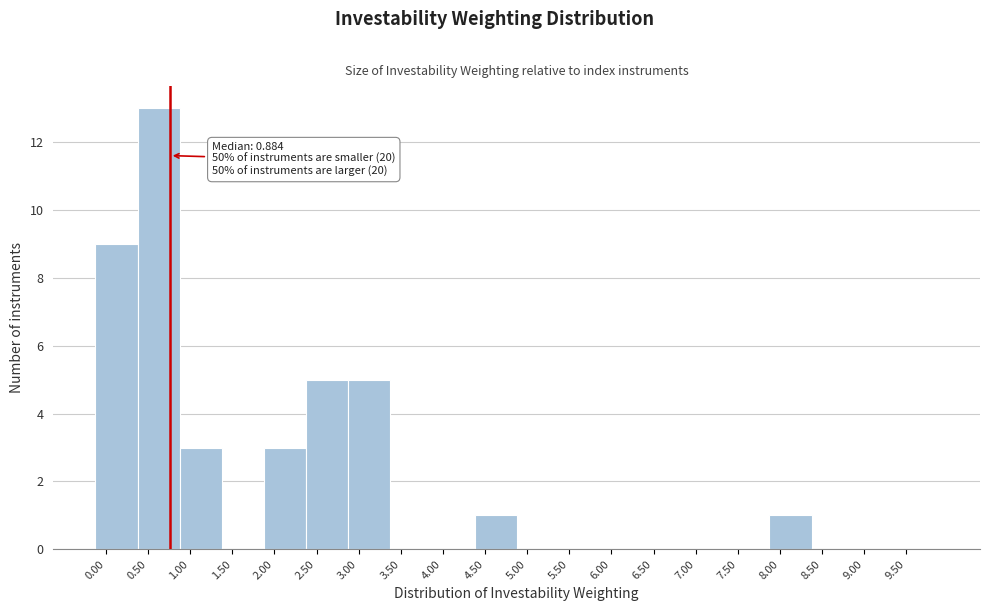

Reading left to right, extract all data points from this chart.

0.00=9	0.50=13	1.00=3	1.50=0	2.00=3	2.50=5	3.00=5	3.50=0	4.00=0	4.50=1	5.00=0	5.50=0	6.00=0	6.50=0	7.00=0	7.50=0	8.00=1	8.50=0	9.00=0	9.50=0